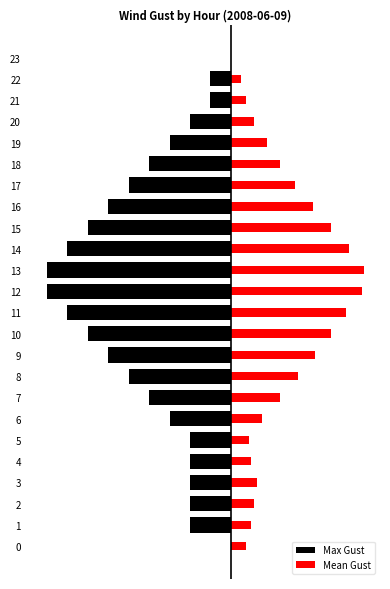

How many values in Max Gust are below zero?

22